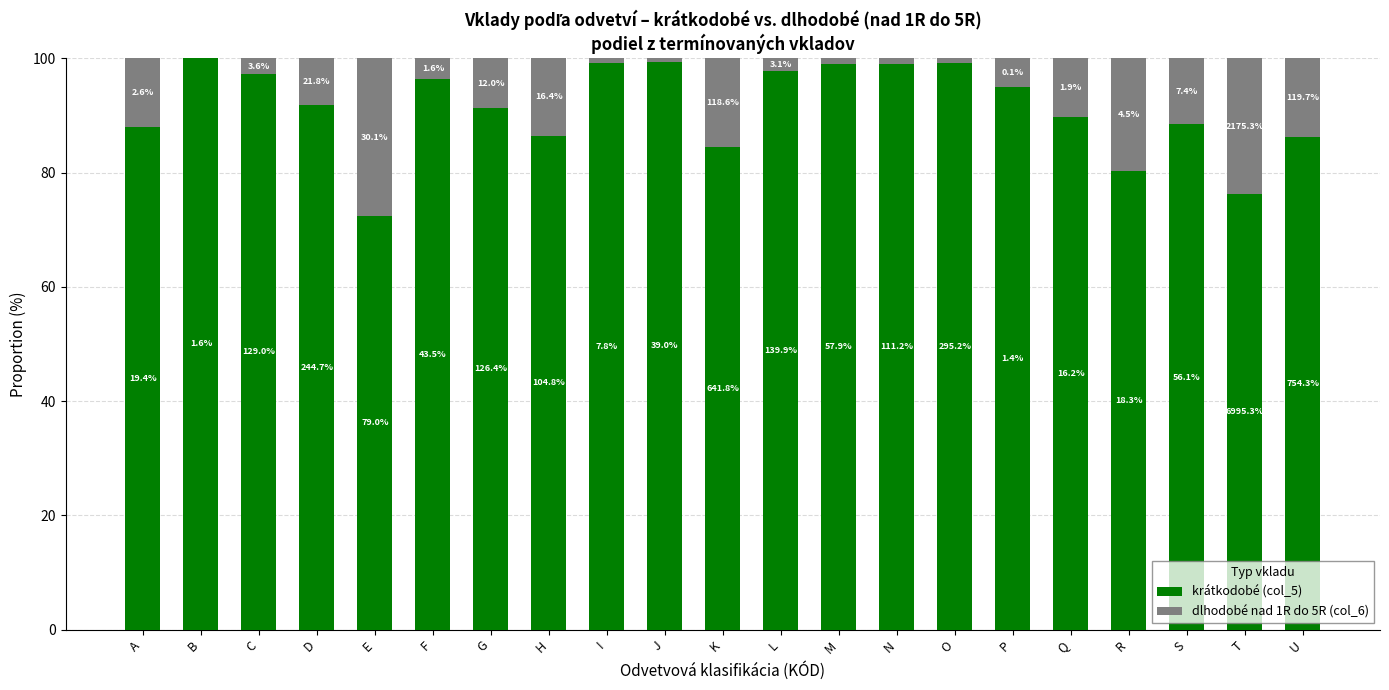

What are all the series names shown in the legend?

krátkodobé (col_5), dlhodobé nad 1R do 5R (col_6)